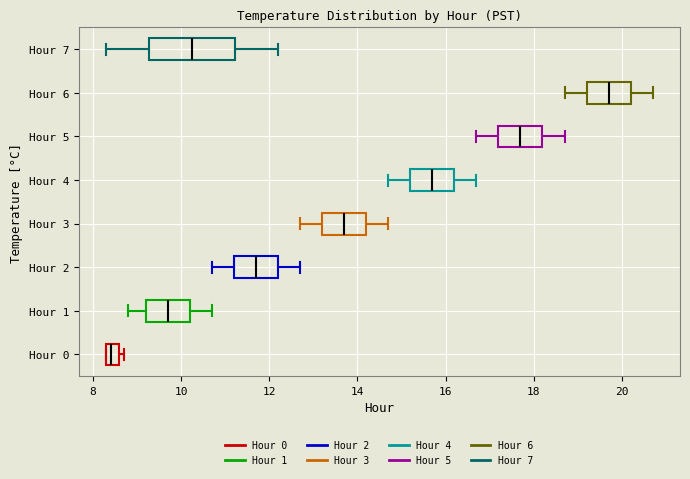

Where does the median line of the box for Hour 5 sit on the x-axis? The values are not printed on the chart, so give them approximately, as read against the axis.

17.8